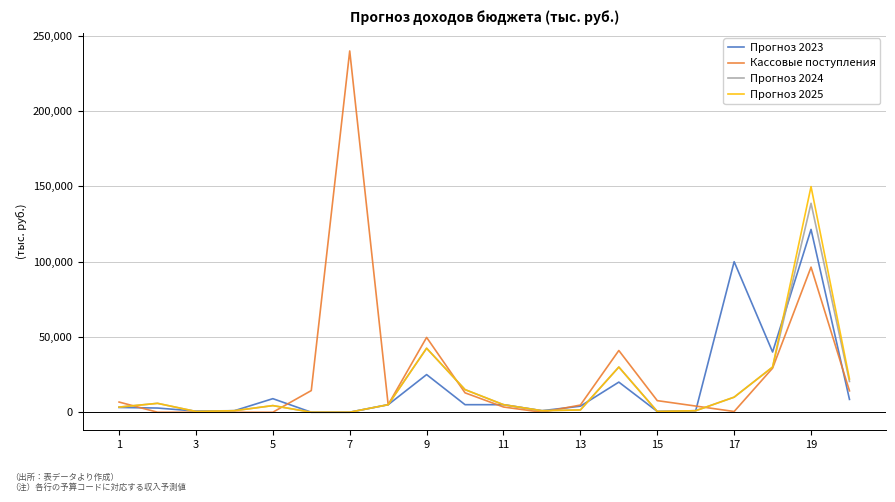

Rank the series by their maximum value, from lowest to highest.

Прогноз 2023, Прогноз 2024, Прогноз 2025, Кассовые поступления